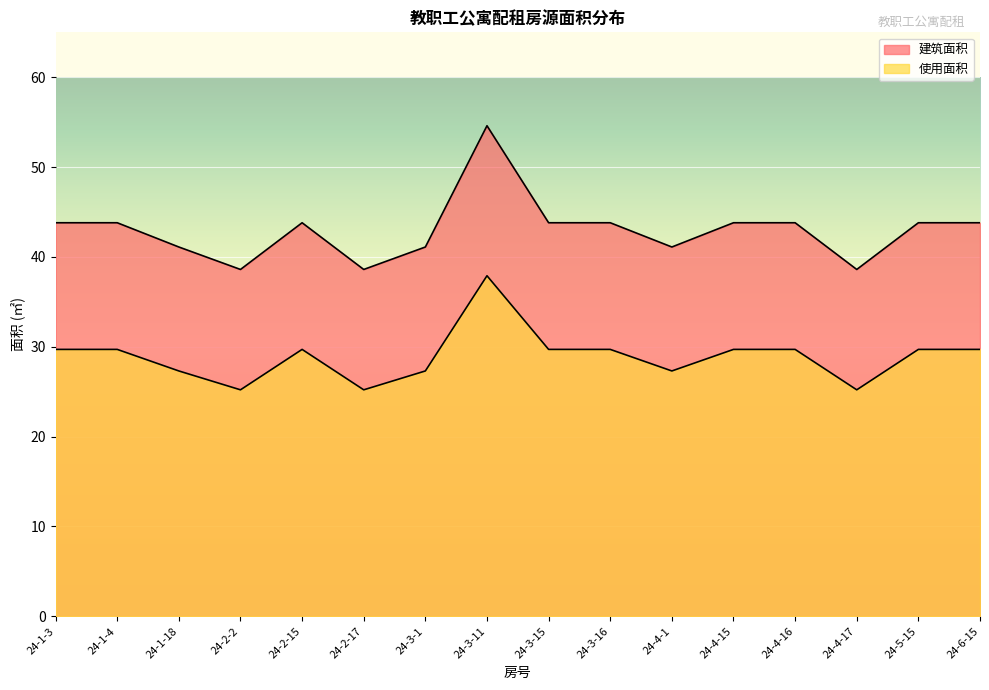

Which series has the largest range (max minus min)?

建筑面积